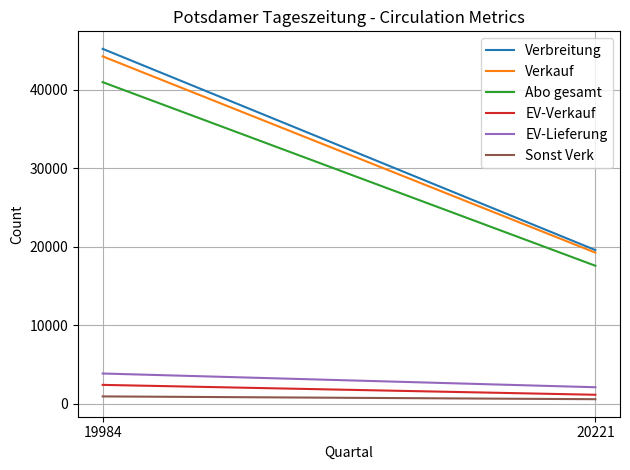

At which category is the sum across all series the highest?

19984